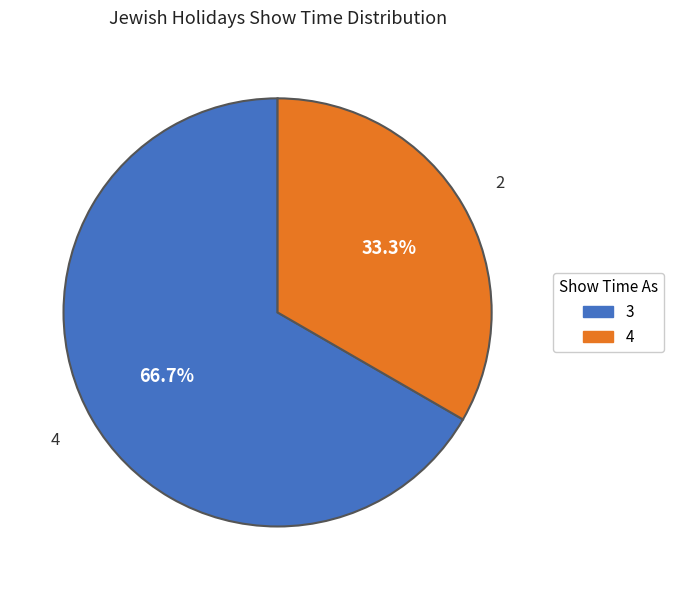

Is there a majority slice in this chart?

Yes